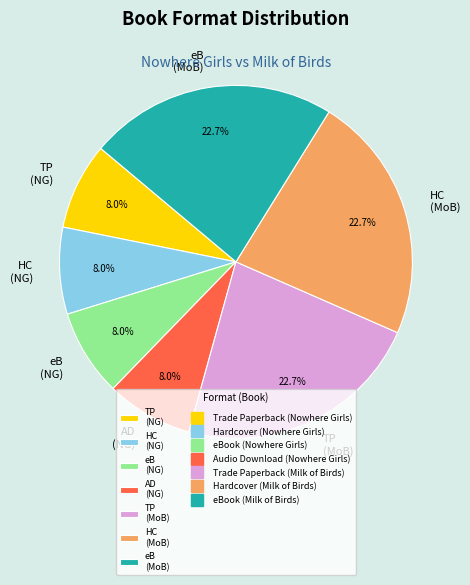

Approximately how many times larger is the value at eB (MoB) compared to HC (MoB)?

1.0